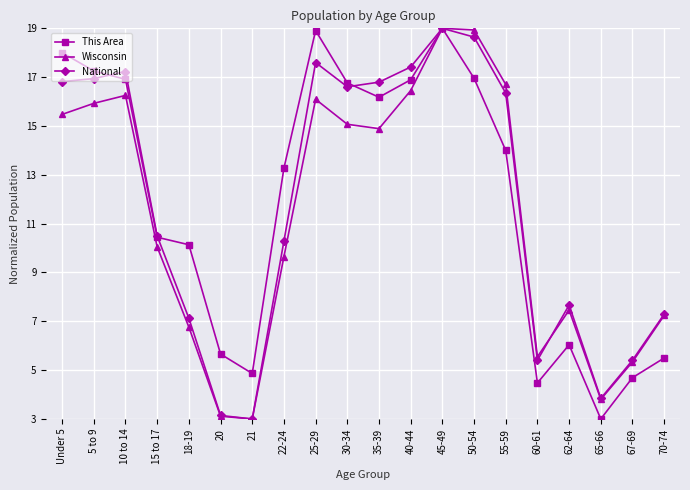

True or false: National has a value of 16.8 at Under 5.

True